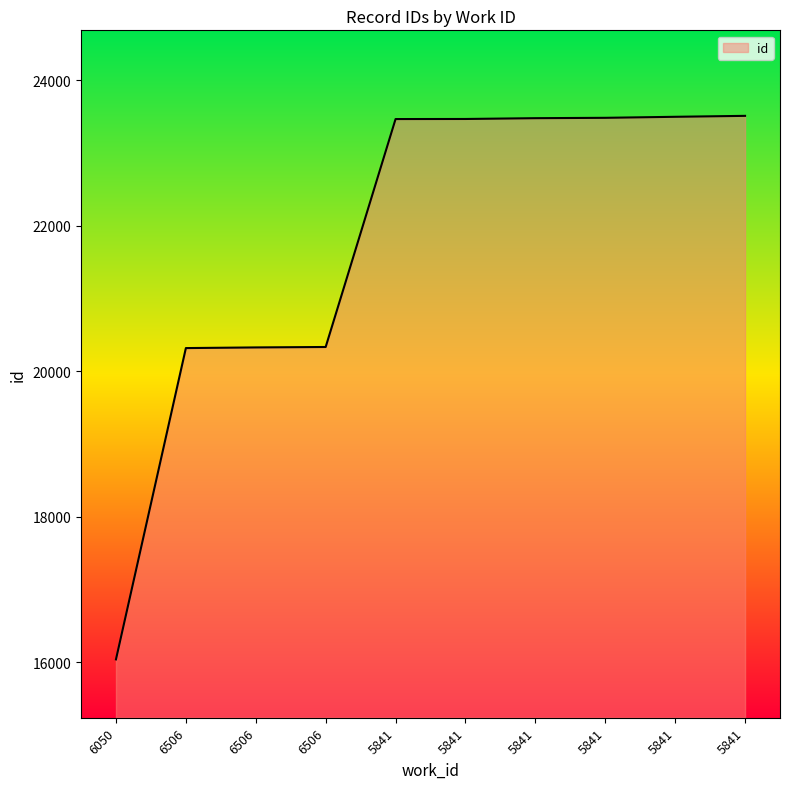

True or false: the data has more than 1 interior local peaks.

False